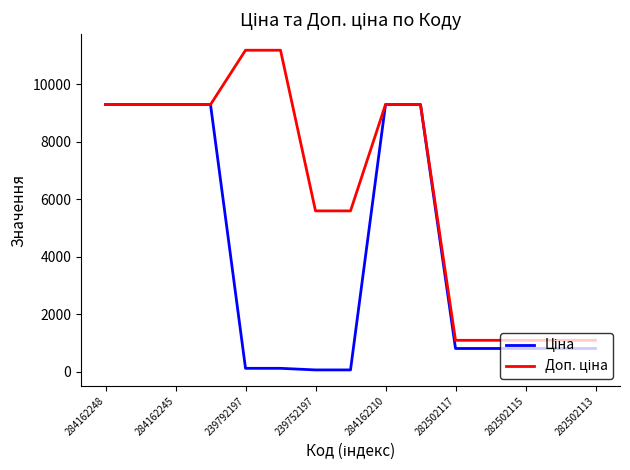

How many lines are shown in the chart?

2